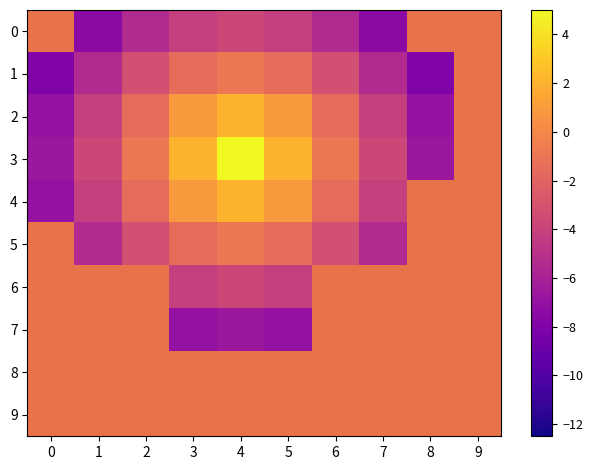

Which category has the highest value in the 2 series?

4